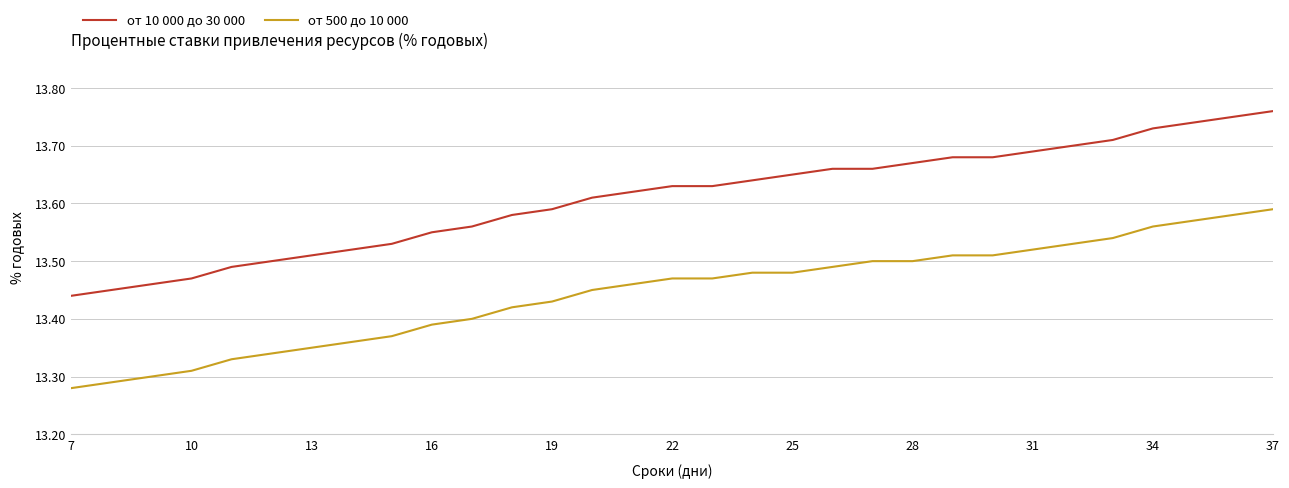

True or false: от 10 000 до 30 000 and от 500 до 10 000 intersect in this chart.

False